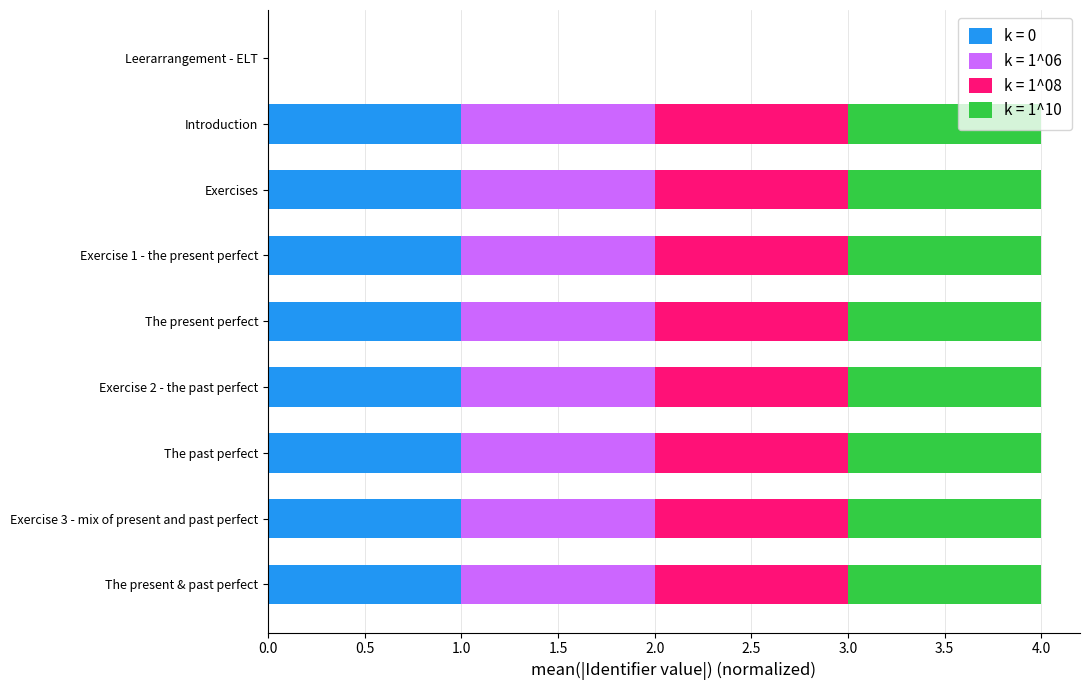

True or false: k = 0 has a value of 1.0 at Exercise 3 - mix of present and past perfect.

True